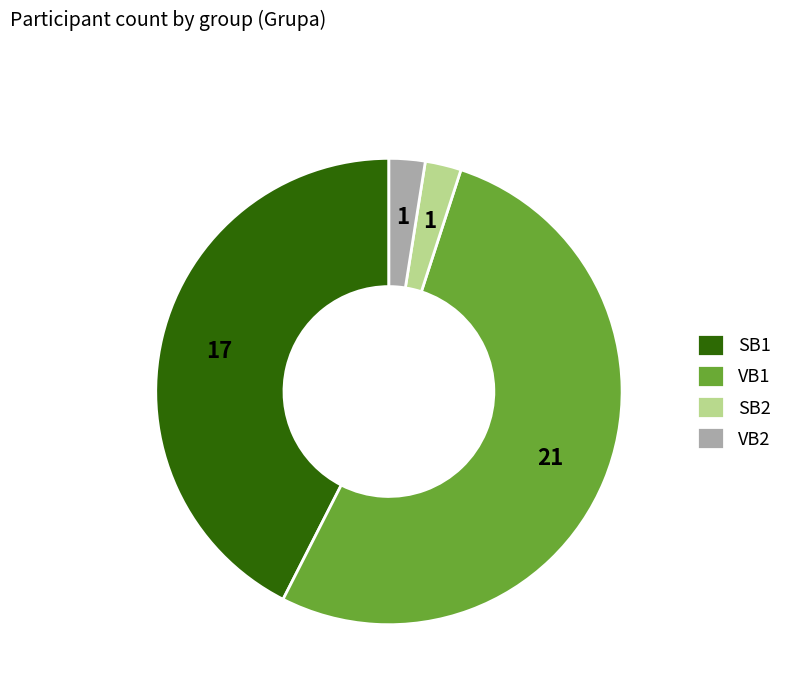

How many slices are in this pie chart?

4